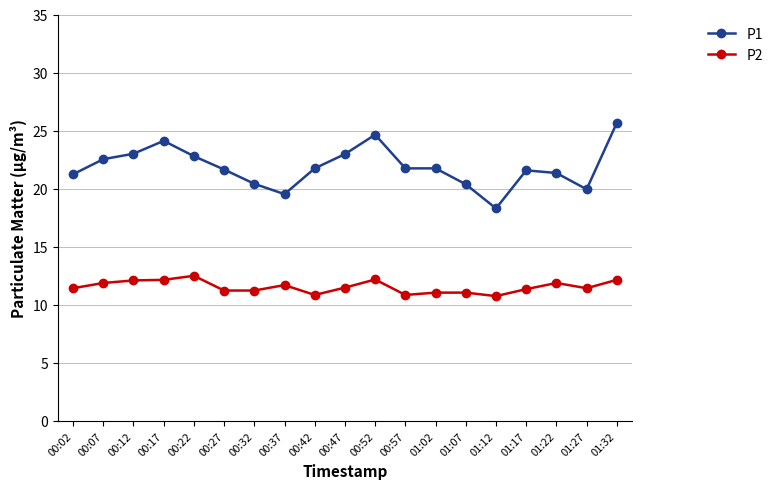

What is the minimum value for P2?

10.8